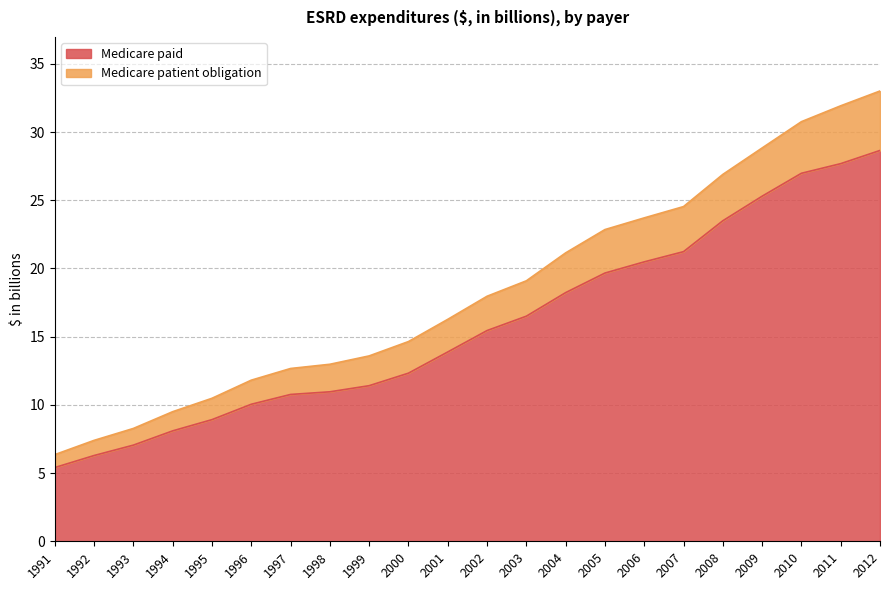

At which label does Medicare paid reach its minimum?

1991